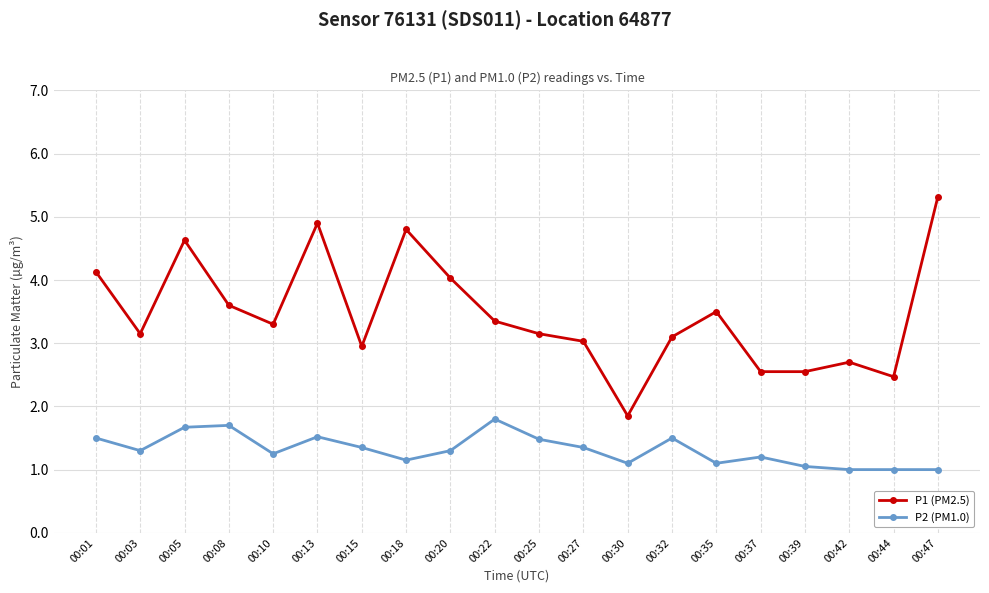

List the series in order of their peak value, lowest first.

P2 (PM1.0), P1 (PM2.5)